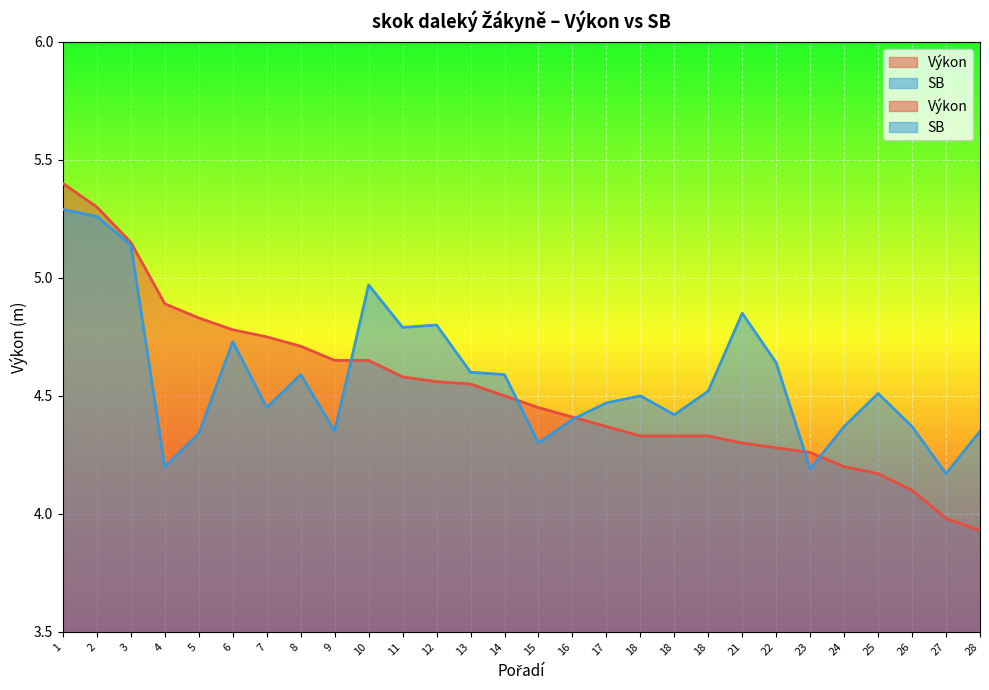

At which category is the sum across all series the highest?

1